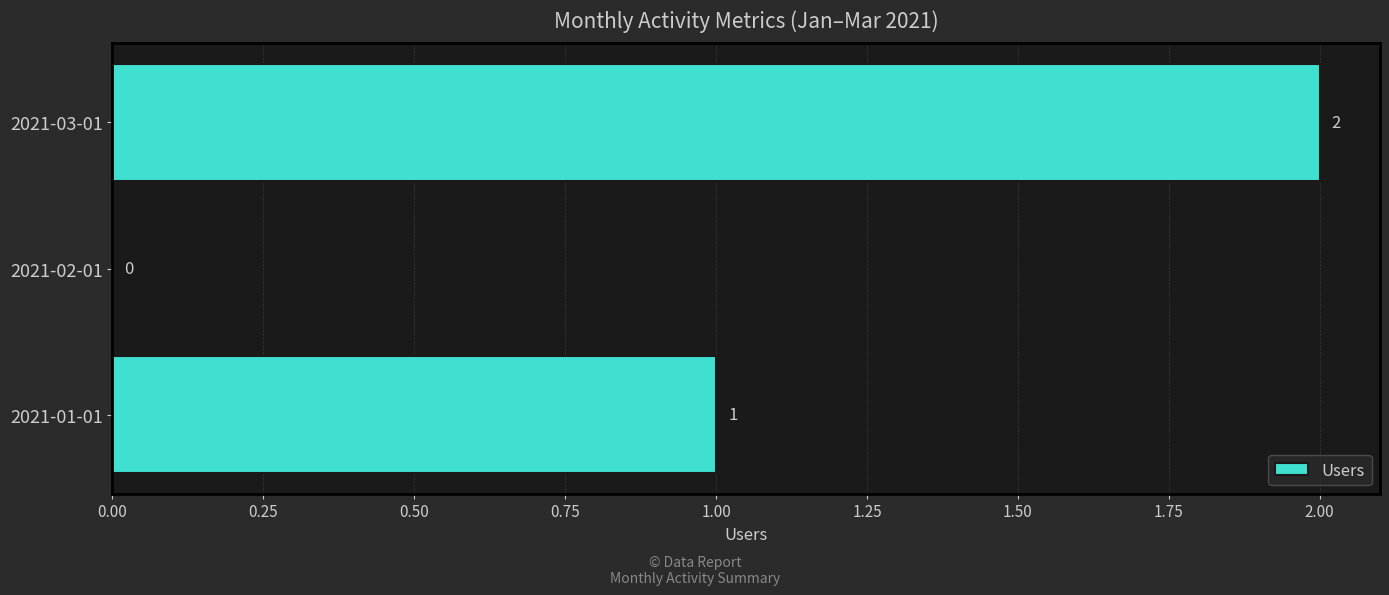

What is the sum of all values?

3